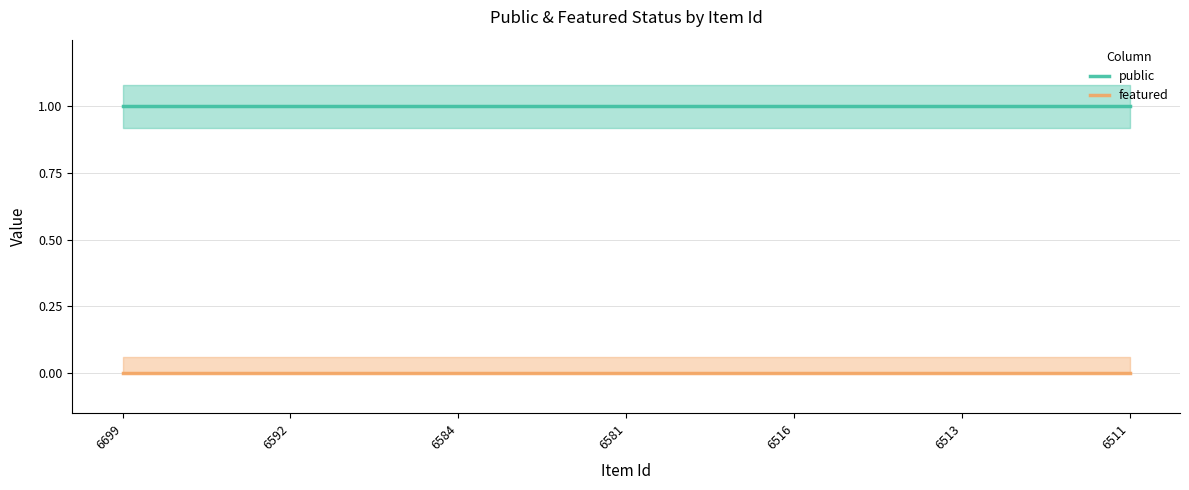

Which series has the widest spread of values?

public